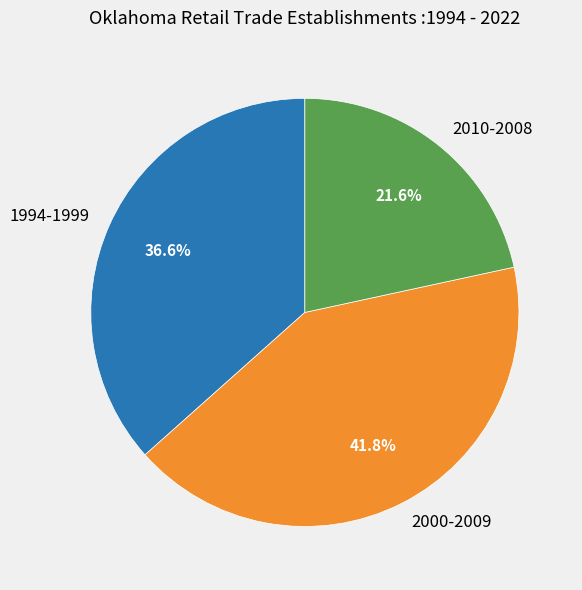

Combined, do 2000-2009 and 2010-2008 account for over 50%?

Yes